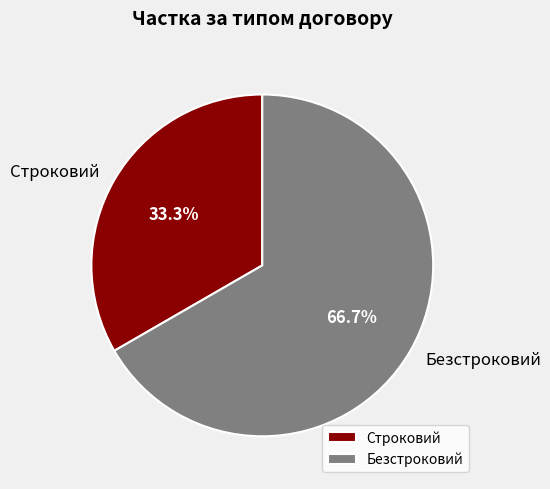

To the nearest percent, what percentage of the pie is Строковий?

33%